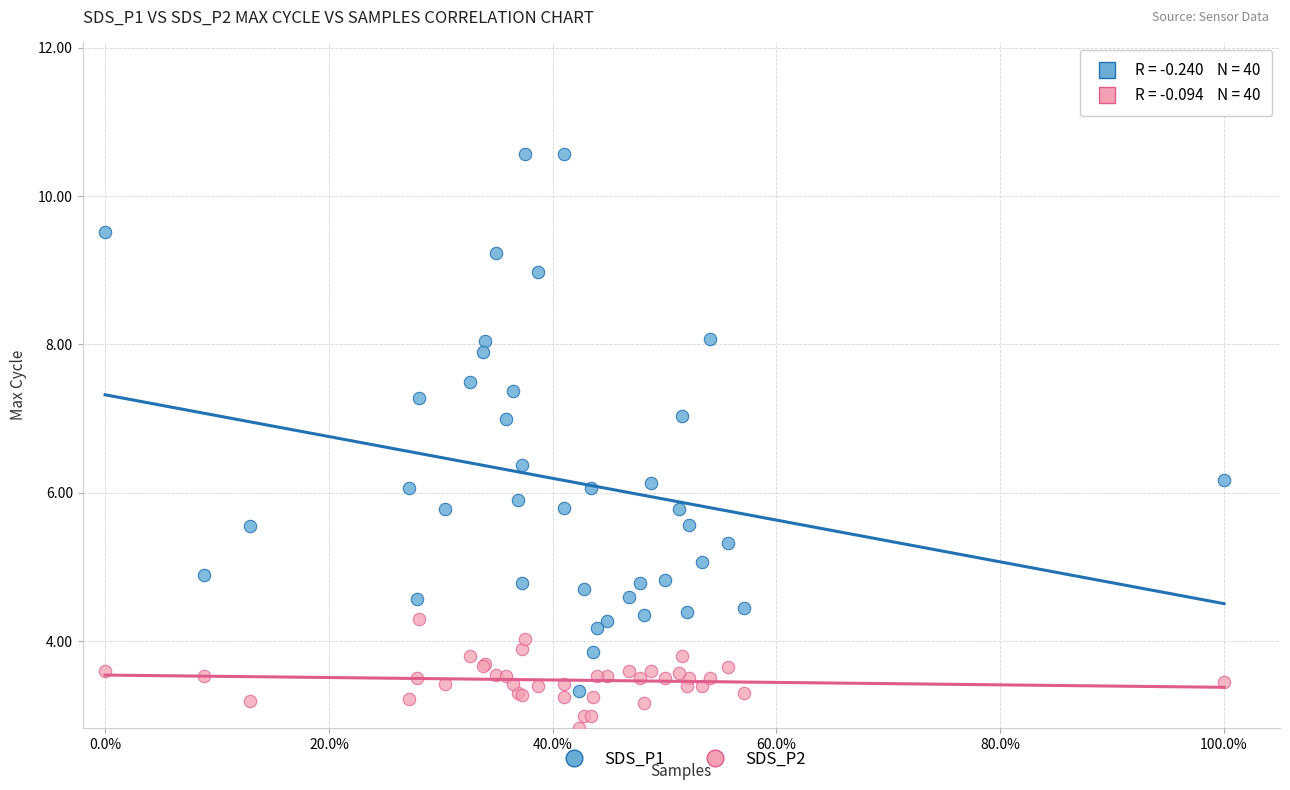

Which series has the widest spread of Y values?

SDS_P1